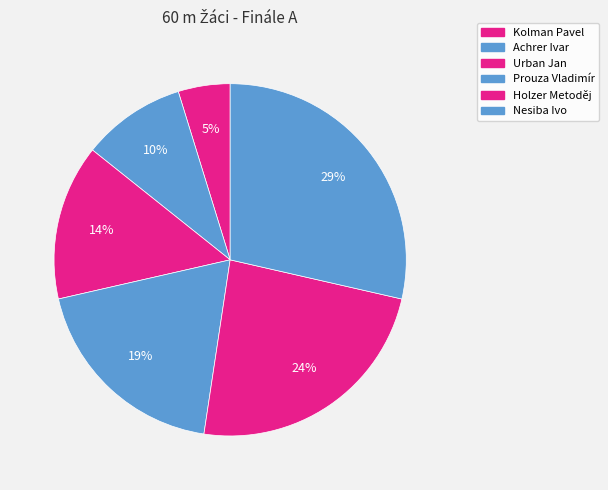

Is there any slice that represents more than half of the pie?

No